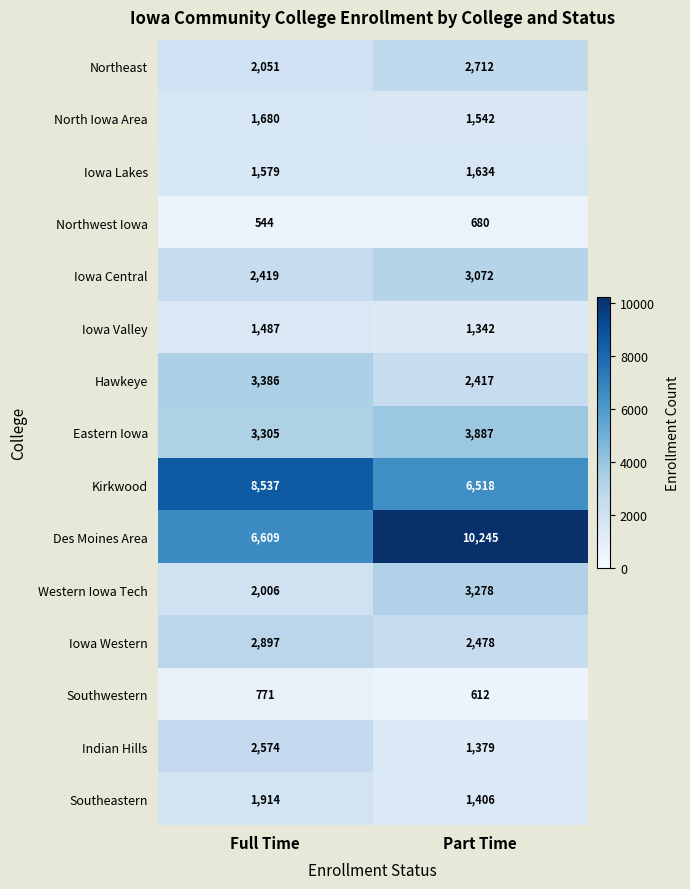

At which label does Kirkwood reach its minimum?

Part Time